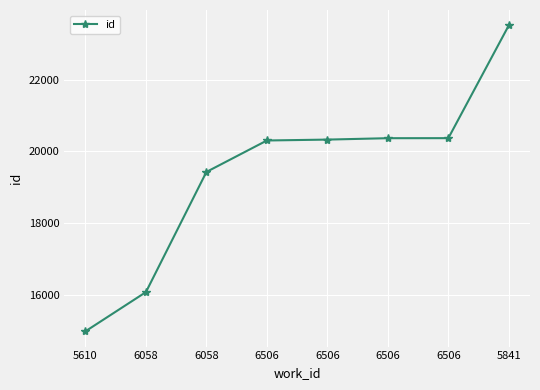

List the labels in order of value, smallest first.

5610, 6058, 6058, 6506, 6506, 6506, 6506, 5841